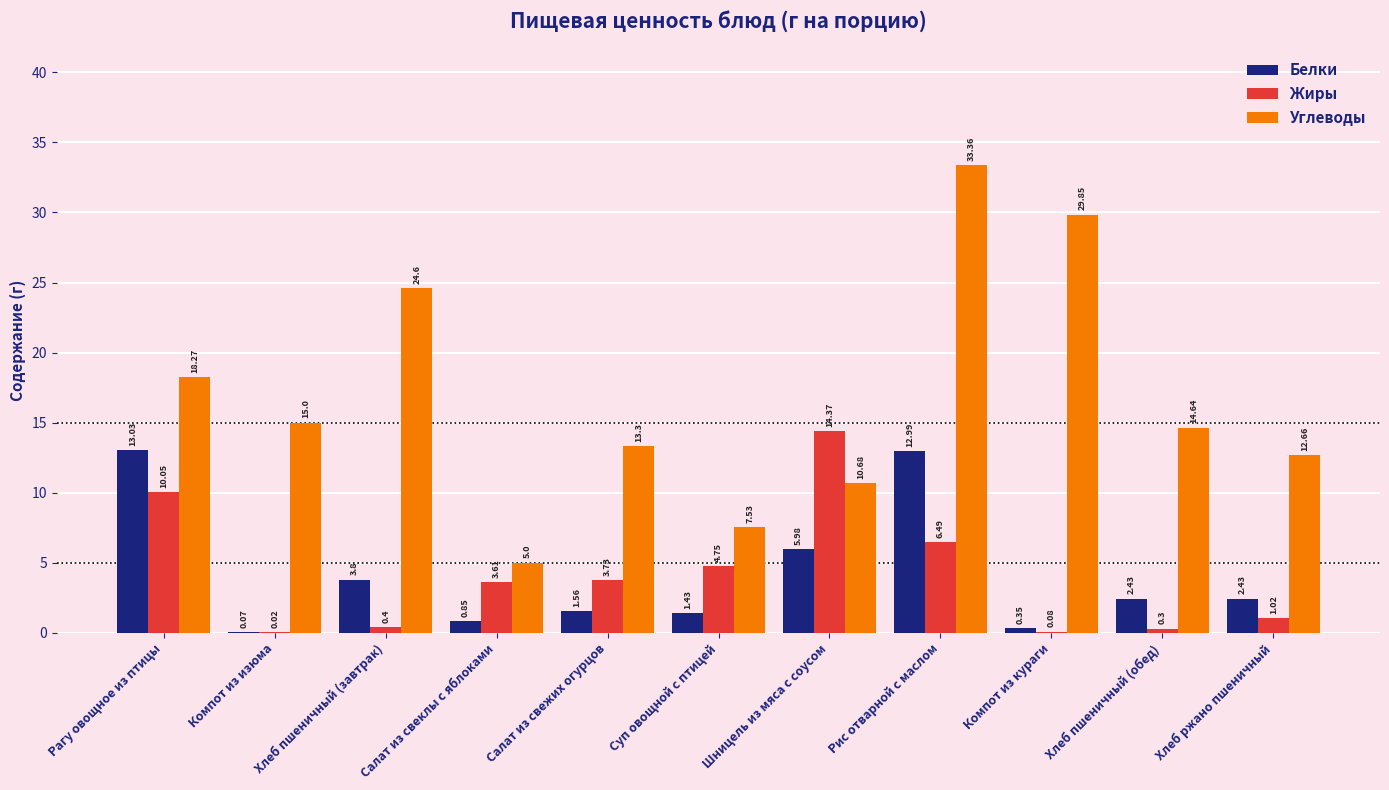

What is the maximum value shown in the chart?

33.4